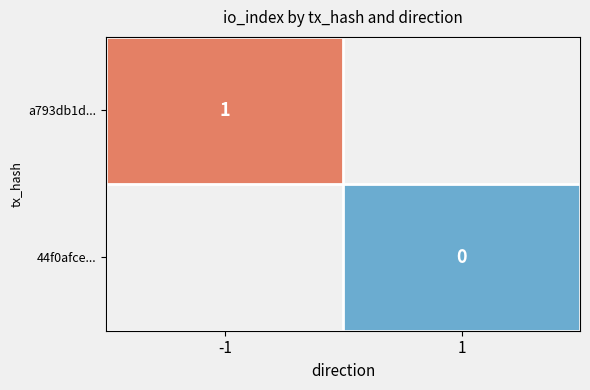

The a793db1d... series shows 1 at -1. True or false?

True